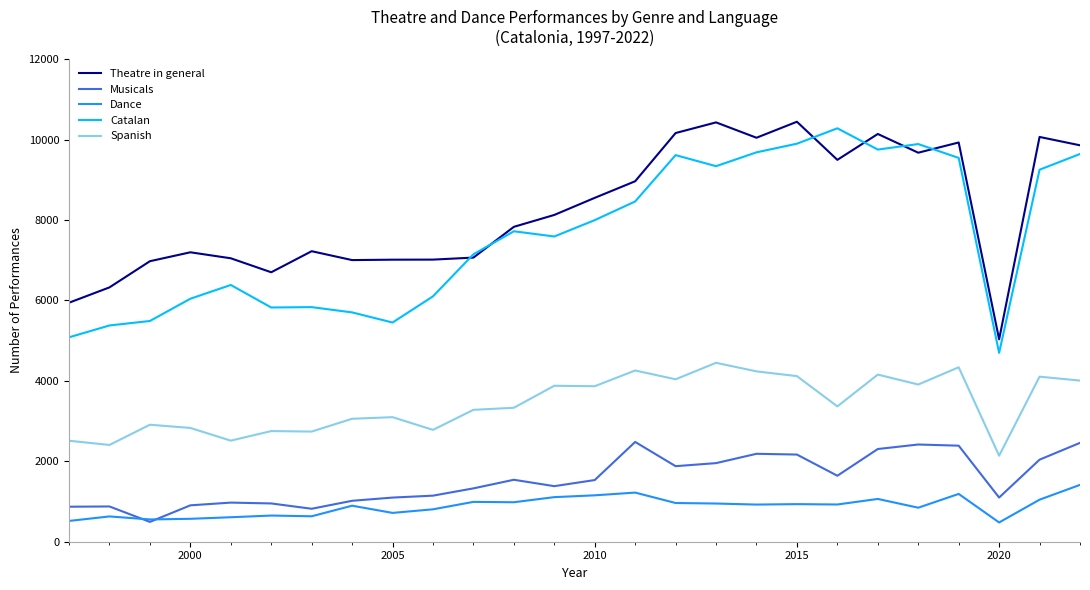

True or false: Dance and Theatre in general intersect in this chart.

False